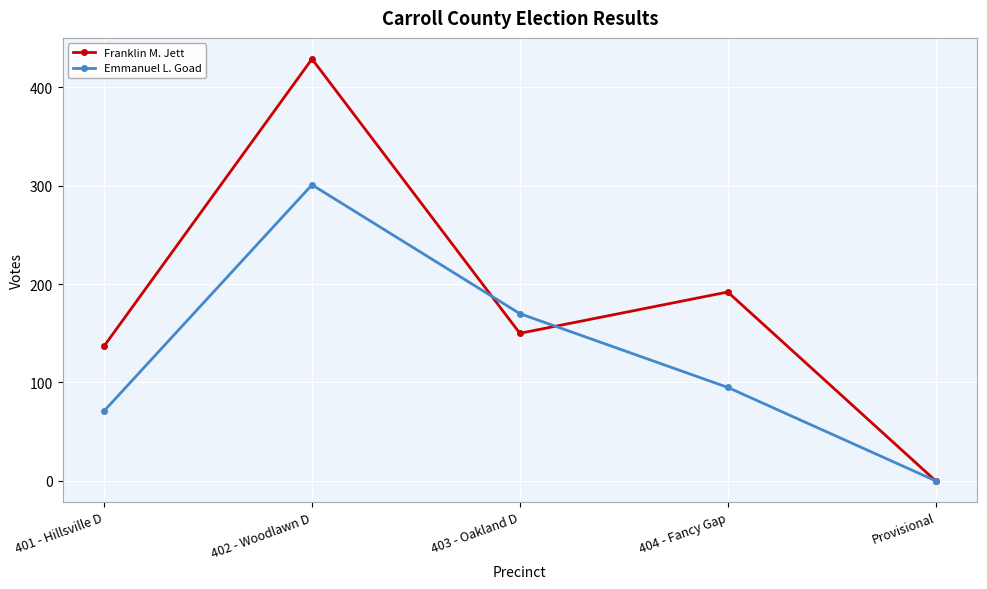

What is the difference between the Emmanuel L. Goad values at 404 - Fancy Gap and 403 - Oakland D?

75